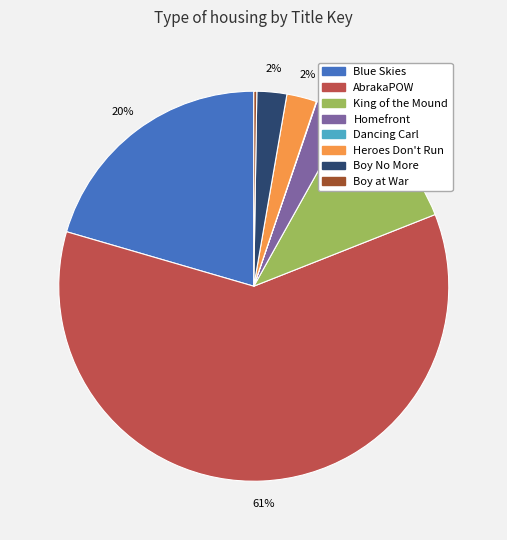

Between Heroes Don't Run and Blue Skies, which is larger?

Blue Skies